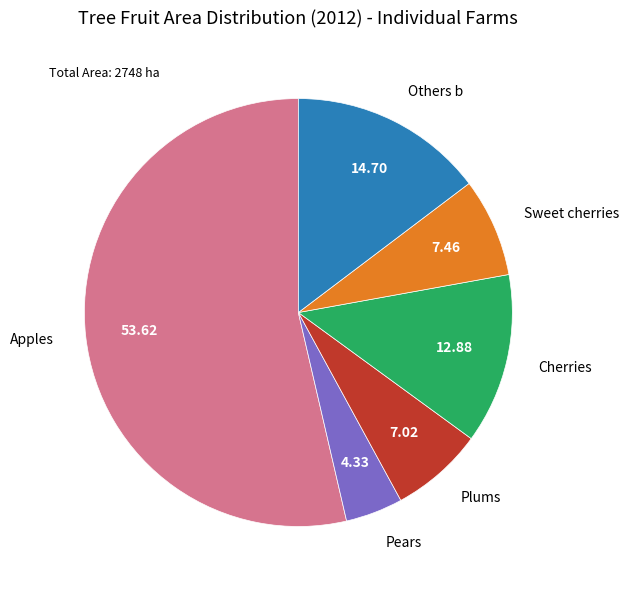

Which slice represents more than half of the pie?

Apples